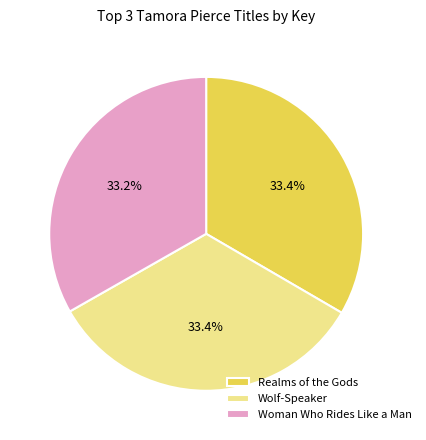

Is there any slice that represents more than half of the pie?

No